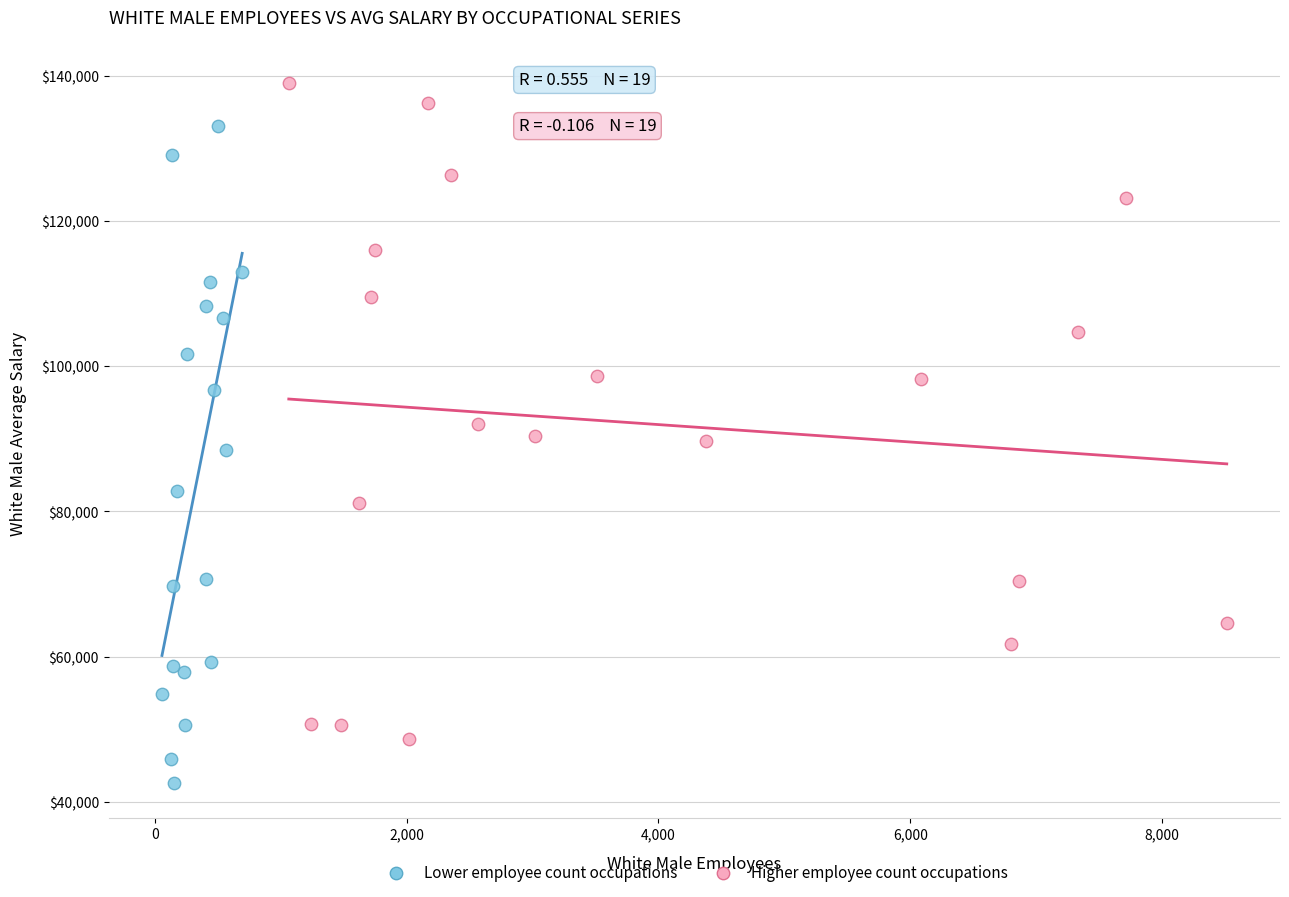

Which series contains the lowest Y value?

Lower employee count occupations